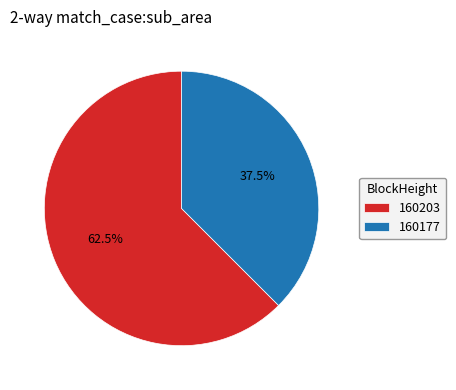

Which slice is the smallest?

160177